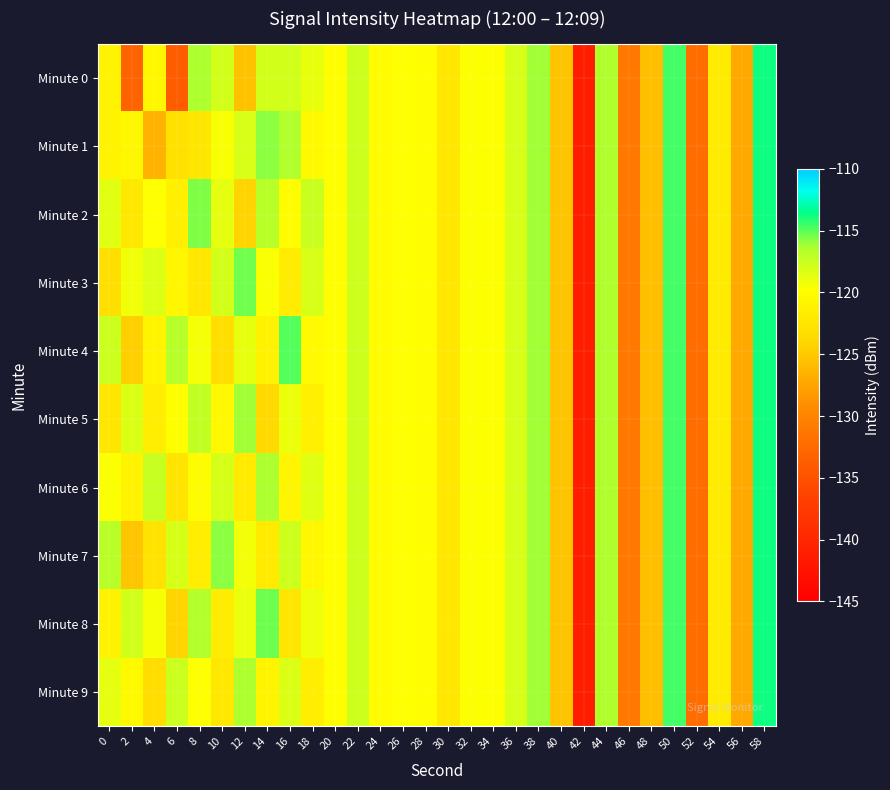

Reading right to left, extract all data points from this chart.

Minute 0: 58=-113.8	56=-127.2	54=-121.8	52=-132.3	50=-114.6	48=-125.7	46=-131.0	44=-116.5	42=-141.2	40=-125.3	38=-116.1	36=-118.0	34=-119.7	32=-119.6	30=-122.3	28=-120.0	26=-119.8	24=-120.2	22=-117.7	20=-119.8	18=-118.8	16=-117.8	14=-117.9	12=-125.4	10=-117.9	8=-116.4	6=-133.9	4=-120.6	2=-133.1	0=-121.0
Minute 1: 58=-113.8	56=-127.2	54=-121.8	52=-132.3	50=-114.6	48=-125.7	46=-131.0	44=-116.5	42=-141.2	40=-125.3	38=-116.1	36=-118.0	34=-119.7	32=-119.6	30=-122.3	28=-120.0	26=-119.8	24=-120.2	22=-117.7	20=-119.8	18=-120.4	16=-116.6	14=-115.8	12=-118.2	10=-119.6	8=-122.4	6=-122.9	4=-126.6	2=-120.6	0=-121.0
Minute 2: 58=-113.8	56=-127.2	54=-121.8	52=-132.3	50=-114.6	48=-125.7	46=-131.0	44=-116.5	42=-141.2	40=-125.3	38=-116.1	36=-118.0	34=-119.7	32=-119.6	30=-122.3	28=-120.0	26=-119.8	24=-120.2	22=-117.7	20=-119.8	18=-117.5	16=-120.1	14=-116.8	12=-124.2	10=-118.7	8=-115.6	6=-121.3	4=-119.8	2=-122.1	0=-118.5
Minute 3: 58=-113.8	56=-127.2	54=-121.8	52=-132.3	50=-114.6	48=-125.7	46=-131.0	44=-116.5	42=-141.2	40=-125.3	38=-116.1	36=-118.0	34=-119.7	32=-119.6	30=-122.3	28=-120.0	26=-119.8	24=-120.2	22=-117.7	20=-119.8	18=-118.2	16=-121.8	14=-119.6	12=-115.4	10=-117.9	8=-122.3	6=-120.7	4=-118.4	2=-119.2	0=-123.1
Minute 4: 58=-113.8	56=-127.2	54=-121.8	52=-132.3	50=-114.6	48=-125.7	46=-131.0	44=-116.5	42=-141.2	40=-125.3	38=-116.1	36=-118.0	34=-119.7	32=-119.6	30=-122.3	28=-120.0	26=-119.8	24=-120.2	22=-117.7	20=-119.8	18=-120.3	16=-114.9	14=-121.1	12=-118.8	10=-123.2	8=-119.4	6=-116.7	4=-120.9	2=-124.5	0=-117.6
Minute 5: 58=-113.8	56=-127.2	54=-121.8	52=-132.3	50=-114.6	48=-125.7	46=-131.0	44=-116.5	42=-141.2	40=-125.3	38=-116.1	36=-118.0	34=-119.7	32=-119.6	30=-122.3	28=-120.0	26=-119.8	24=-120.2	22=-117.7	20=-119.8	18=-121.4	16=-119.0	14=-123.7	12=-116.1	10=-120.5	8=-117.2	6=-119.9	4=-121.6	2=-118.3	0=-122.4
Minute 6: 58=-113.8	56=-127.2	54=-121.8	52=-132.3	50=-114.6	48=-125.7	46=-131.0	44=-116.5	42=-141.2	40=-125.3	38=-116.1	36=-118.0	34=-119.7	32=-119.6	30=-122.3	28=-120.0	26=-119.8	24=-120.2	22=-117.7	20=-119.8	18=-118.5	16=-120.8	14=-116.3	12=-121.9	10=-118.0	8=-120.2	6=-122.6	4=-117.4	2=-121.0	0=-119.7
Minute 7: 58=-113.8	56=-127.2	54=-121.8	52=-132.3	50=-114.6	48=-125.7	46=-131.0	44=-116.5	42=-141.2	40=-125.3	38=-116.1	36=-118.0	34=-119.7	32=-119.6	30=-122.3	28=-120.0	26=-119.8	24=-120.2	22=-117.7	20=-119.8	18=-120.6	16=-117.7	14=-122.0	12=-119.3	10=-115.8	8=-121.5	6=-118.1	4=-122.7	2=-125.2	0=-116.9
Minute 8: 58=-113.8	56=-127.2	54=-121.8	52=-132.3	50=-114.6	48=-125.7	46=-131.0	44=-116.5	42=-141.2	40=-125.3	38=-116.1	36=-118.0	34=-119.7	32=-119.6	30=-122.3	28=-120.0	26=-119.8	24=-120.2	22=-117.7	20=-119.8	18=-119.1	16=-122.4	14=-115.3	12=-118.9	10=-121.7	8=-116.6	6=-124.1	4=-119.5	2=-117.8	0=-121.2
Minute 9: 58=-113.8	56=-127.2	54=-121.8	52=-132.3	50=-114.6	48=-125.7	46=-131.0	44=-116.5	42=-141.2	40=-125.3	38=-116.1	36=-118.0	34=-119.7	32=-119.6	30=-122.3	28=-120.0	26=-119.8	24=-120.2	22=-117.7	20=-119.8	18=-121.6	16=-118.3	14=-120.9	12=-116.4	10=-122.1	8=-119.8	6=-117.6	4=-123.3	2=-120.4	0=-118.7